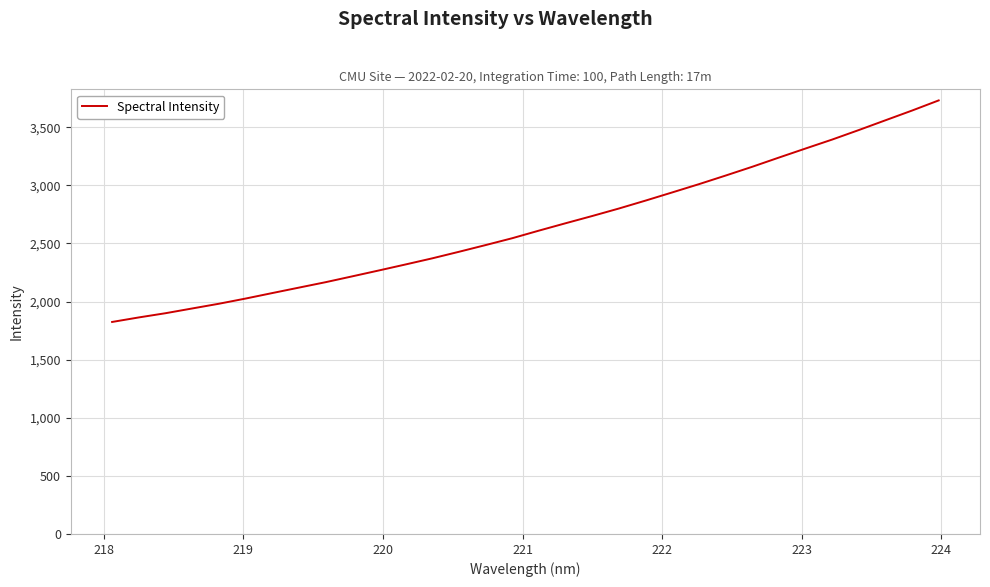

What is the difference between the maximum and minimum values?

1906.4